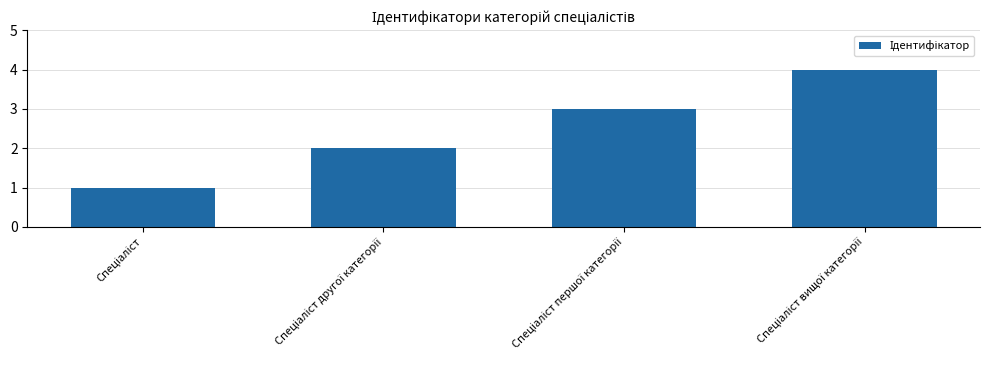

What is the difference between the maximum and minimum values?

3